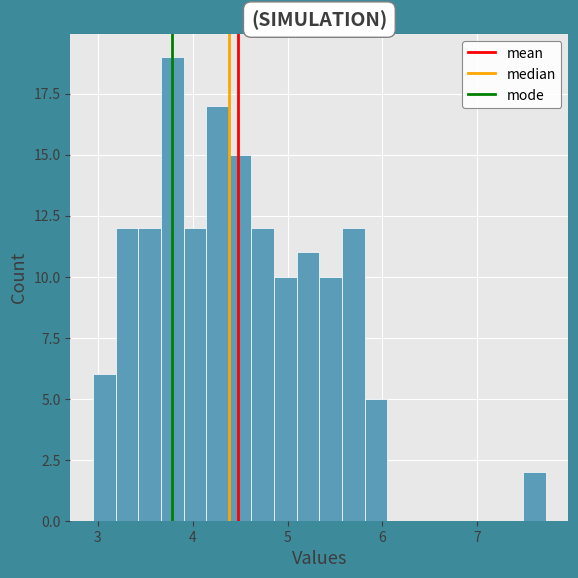

Read against the x-axis, roughly where is the centre of the tallest bar?

3.8